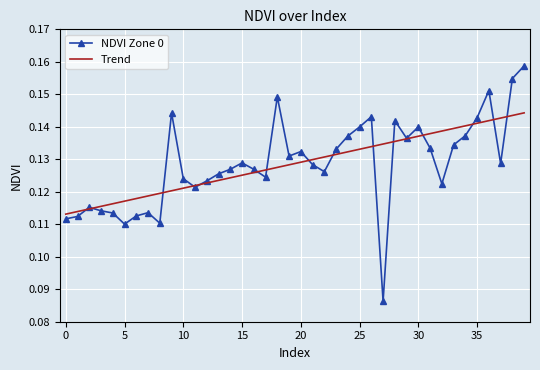

Which series has the widest spread of values?

NDVI Zone 0